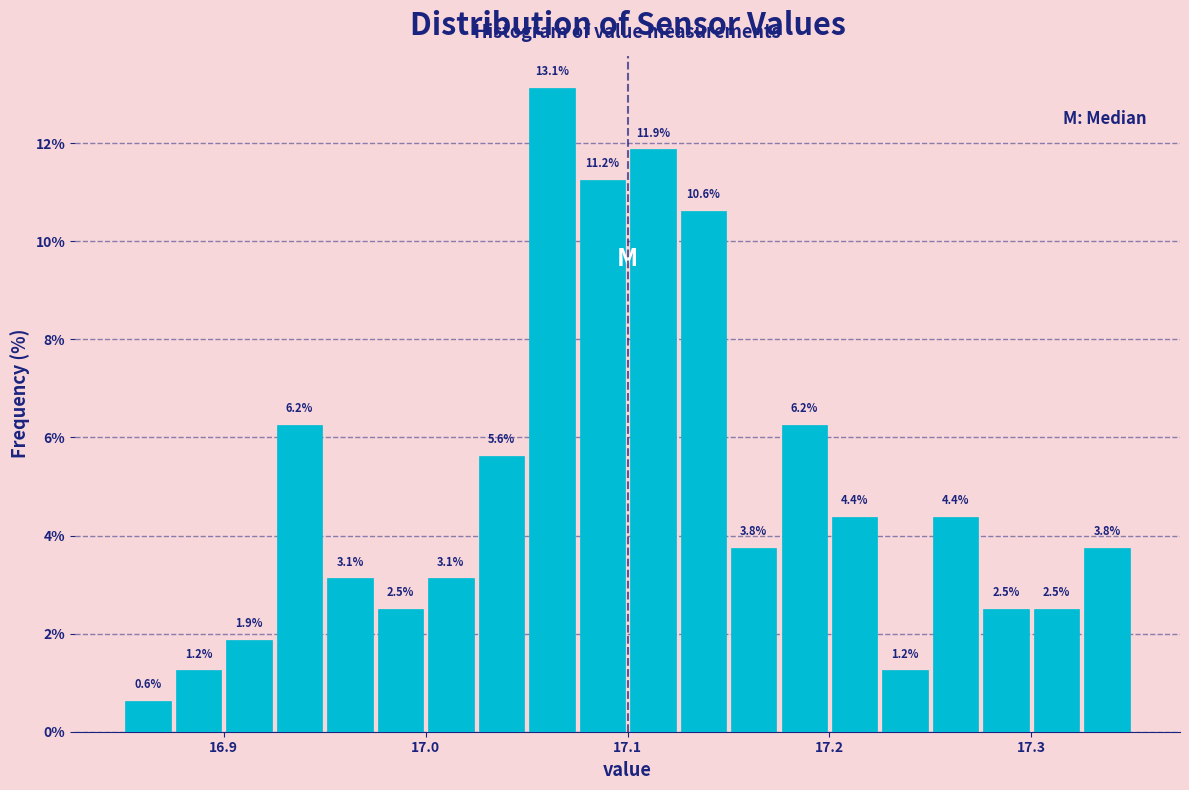

Around what value on the x-axis is the tallest bar? Give the approximate position of its centre, as read against the axis.

17.06